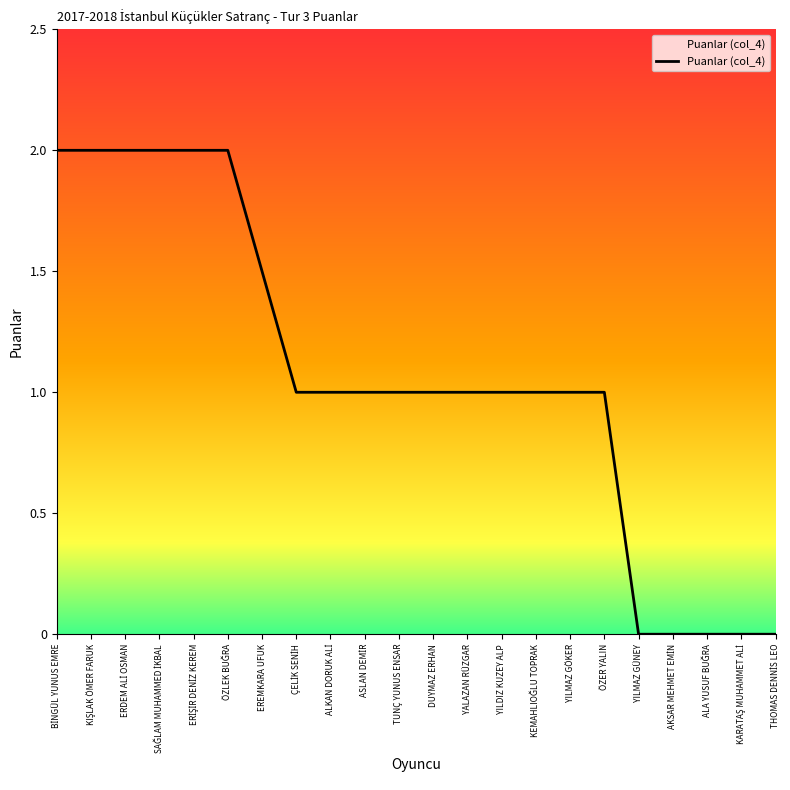

Approximately how many times larger is the value at YILMAZ GÖKER compared to DUYMAZ ERHAN?

1.0